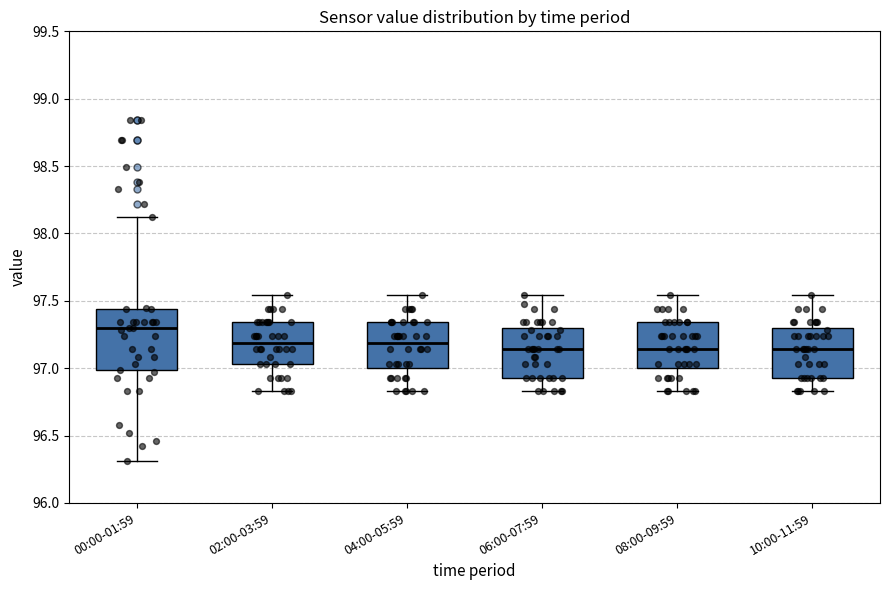

Reading left to right, transcribe this box plot: for each box, give where its median line is, the range the box spans, and where its two whiskers end, as read against the y-axis. The values are not printed on the chart, so give them approximately, as read against the axis.

00:00-01:59: median 97.30, box 97.00 to 97.45, whiskers 96.30 to 98.10
02:00-03:59: median 97.20, box 97.05 to 97.35, whiskers 96.85 to 97.55
04:00-05:59: median 97.20, box 97.00 to 97.35, whiskers 96.85 to 97.55
06:00-07:59: median 97.15, box 96.95 to 97.30, whiskers 96.85 to 97.55
08:00-09:59: median 97.15, box 97.00 to 97.35, whiskers 96.85 to 97.55
10:00-11:59: median 97.15, box 96.95 to 97.30, whiskers 96.85 to 97.55